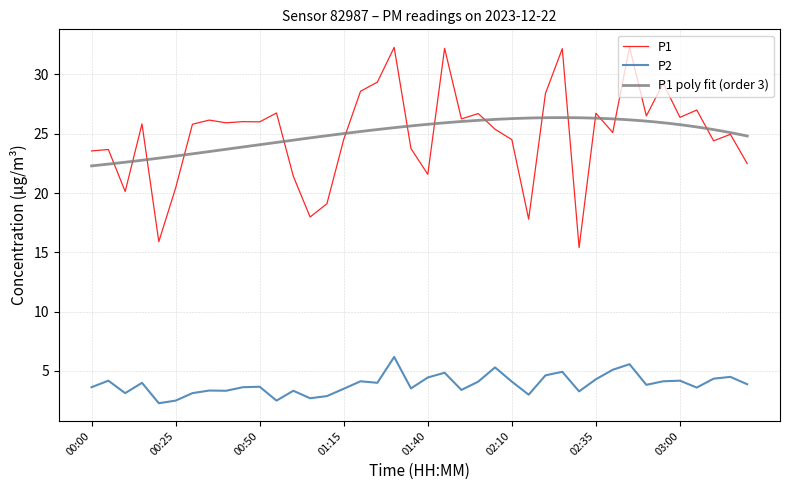

Reading left to right, transcribe all the data shown in this chart.

P1: 00:00=23.6	00:05=23.7	00:10=20.1	00:15=25.8	00:20=15.9	00:25=20.4	00:30=25.8	00:35=26.1	00:40=25.9	00:45=26.0	00:50=26.0	00:55=26.8	01:00=21.4	01:05=18.0	01:10=19.1	01:15=24.5	01:20=28.6	01:25=29.4	01:30=32.3	01:35=23.8	01:40=21.6	01:45=32.2	01:50=26.2	01:55=26.7	02:00=25.4	02:10=24.5	02:15=17.8	02:20=28.4	02:25=32.2	02:30=15.4	02:35=26.7	02:40=25.1	02:45=32.3	02:50=26.5	02:55=29.2	03:00=26.4	03:05=27.0	03:10=24.4	03:20=24.9	03:25=22.5
P2: 00:00=3.6	00:05=4.2	00:10=3.1	00:15=4.0	00:20=2.3	00:25=2.5	00:30=3.1	00:35=3.4	00:40=3.3	00:45=3.6	00:50=3.7	00:55=2.5	01:00=3.3	01:05=2.7	01:10=2.9	01:15=3.5	01:20=4.1	01:25=4.0	01:30=6.2	01:35=3.5	01:40=4.5	01:45=4.8	01:50=3.4	01:55=4.1	02:00=5.3	02:10=4.1	02:15=3.0	02:20=4.6	02:25=4.9	02:30=3.3	02:35=4.3	02:40=5.1	02:45=5.6	02:50=3.8	02:55=4.1	03:00=4.2	03:05=3.6	03:10=4.3	03:20=4.5	03:25=3.9